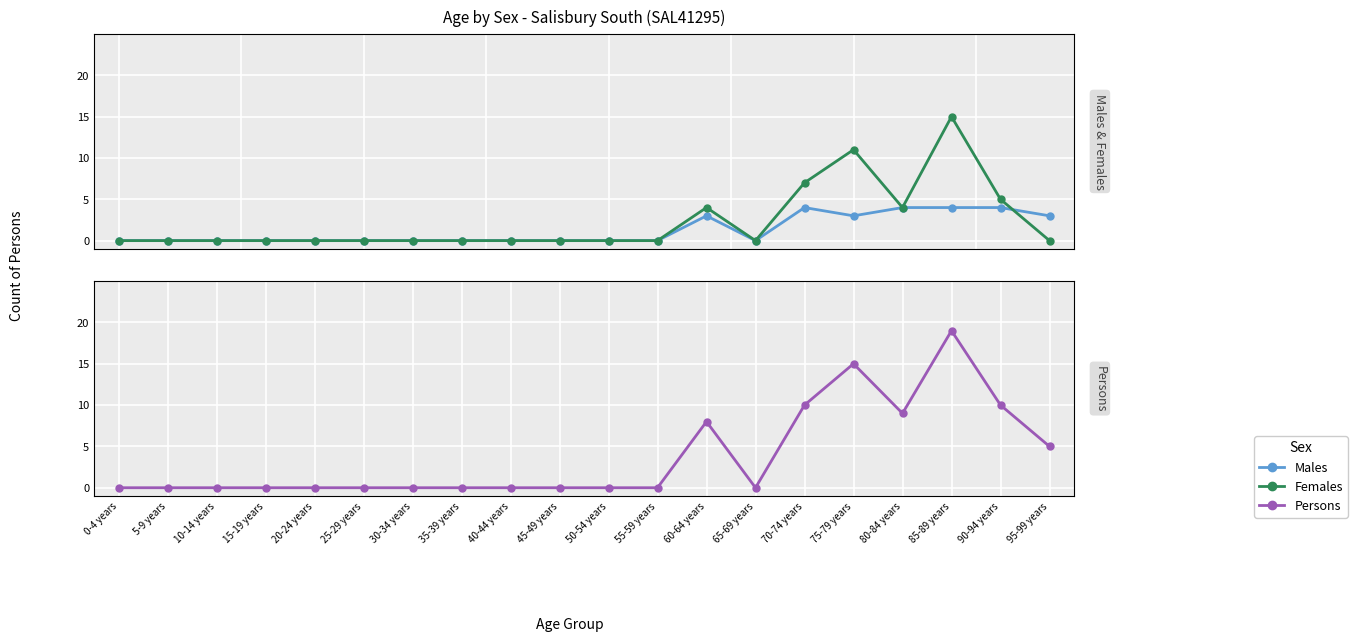

Reading left to right, transcribe all the data shown in this chart.

Males: 0-4 years=0	5-9 years=0	10-14 years=0	15-19 years=0	20-24 years=0	25-29 years=0	30-34 years=0	35-39 years=0	40-44 years=0	45-49 years=0	50-54 years=0	55-59 years=0	60-64 years=3	65-69 years=0	70-74 years=4	75-79 years=3	80-84 years=4	85-89 years=4	90-94 years=4	95-99 years=3
Females: 0-4 years=0	5-9 years=0	10-14 years=0	15-19 years=0	20-24 years=0	25-29 years=0	30-34 years=0	35-39 years=0	40-44 years=0	45-49 years=0	50-54 years=0	55-59 years=0	60-64 years=4	65-69 years=0	70-74 years=7	75-79 years=11	80-84 years=4	85-89 years=15	90-94 years=5	95-99 years=0
Persons: 0-4 years=0	5-9 years=0	10-14 years=0	15-19 years=0	20-24 years=0	25-29 years=0	30-34 years=0	35-39 years=0	40-44 years=0	45-49 years=0	50-54 years=0	55-59 years=0	60-64 years=8	65-69 years=0	70-74 years=10	75-79 years=15	80-84 years=9	85-89 years=19	90-94 years=10	95-99 years=5